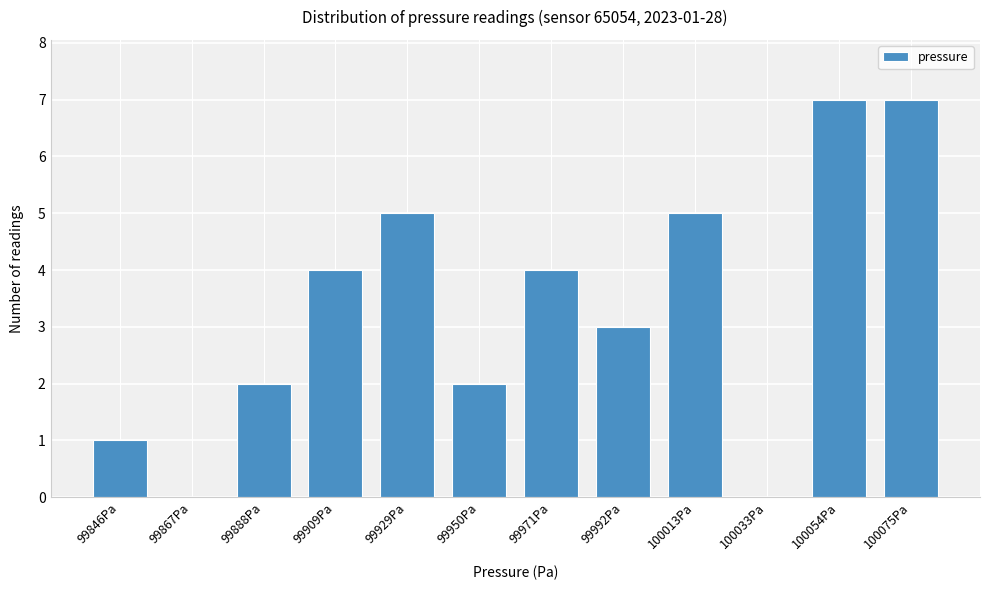

Reading left to right, extract all data points from this chart.

99846Pa=1	99867Pa=0	99888Pa=2	99909Pa=4	99929Pa=5	99950Pa=2	99971Pa=4	99992Pa=3	100013Pa=5	100033Pa=0	100054Pa=7	100075Pa=7